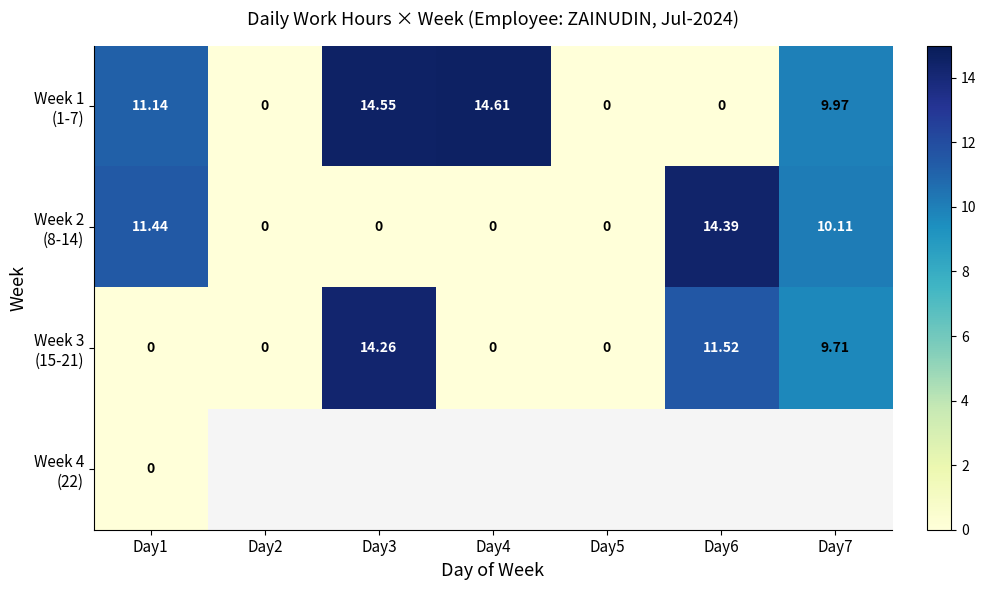

How many categories are shown in the chart?

7